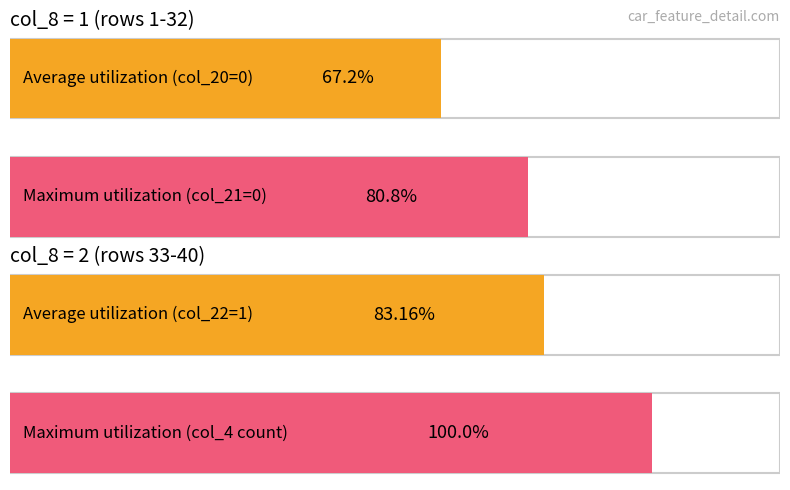

Which series has the largest total across all categories?

col_4 group 1 (count)